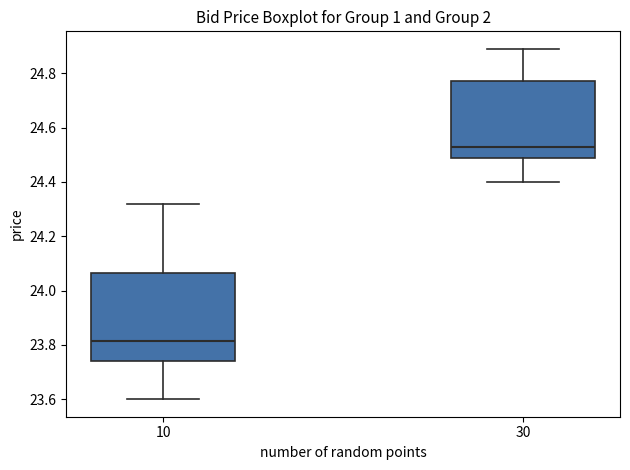

Comparing the boxes themselves (not the whiskers), which one is the tallest?

10